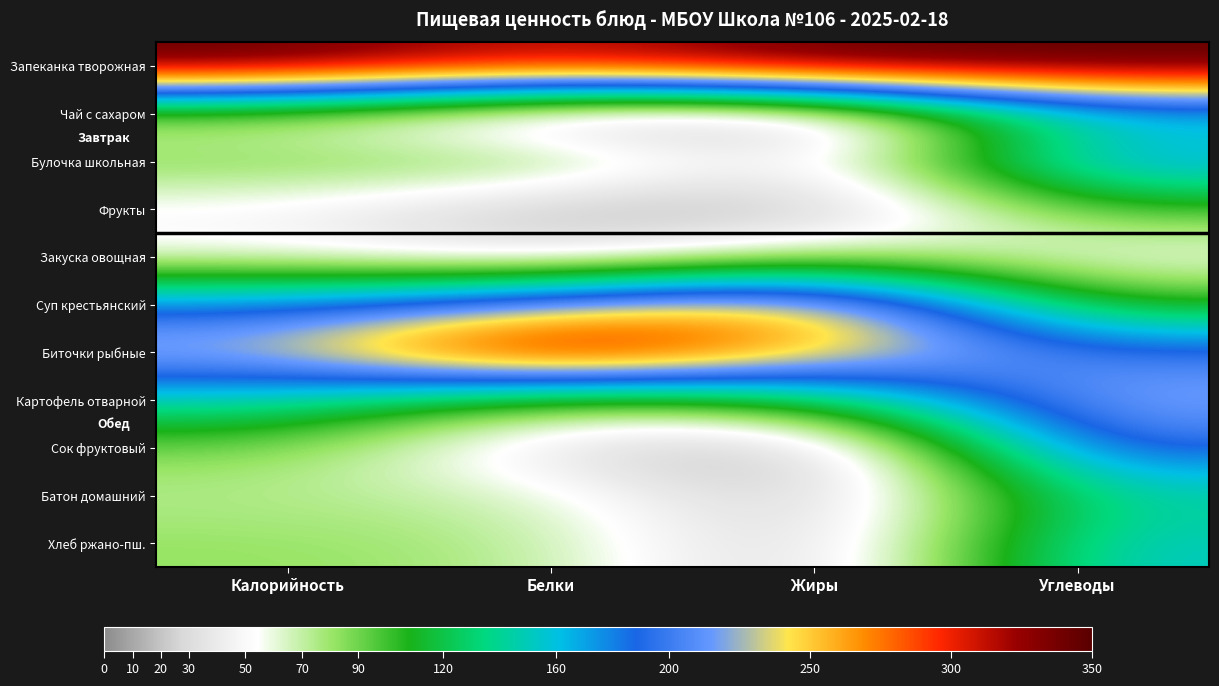

Rank the series at Углеводы from lowest to highest value.

Закуска овощная, Фрукты, Суп крестьянский, Батон домашний, Чай с сахаром, Хлеб ржано-пш., Булочка школьная, Биточки рыбные, Сок фруктовый, Картофель отварной, Запеканка творожная